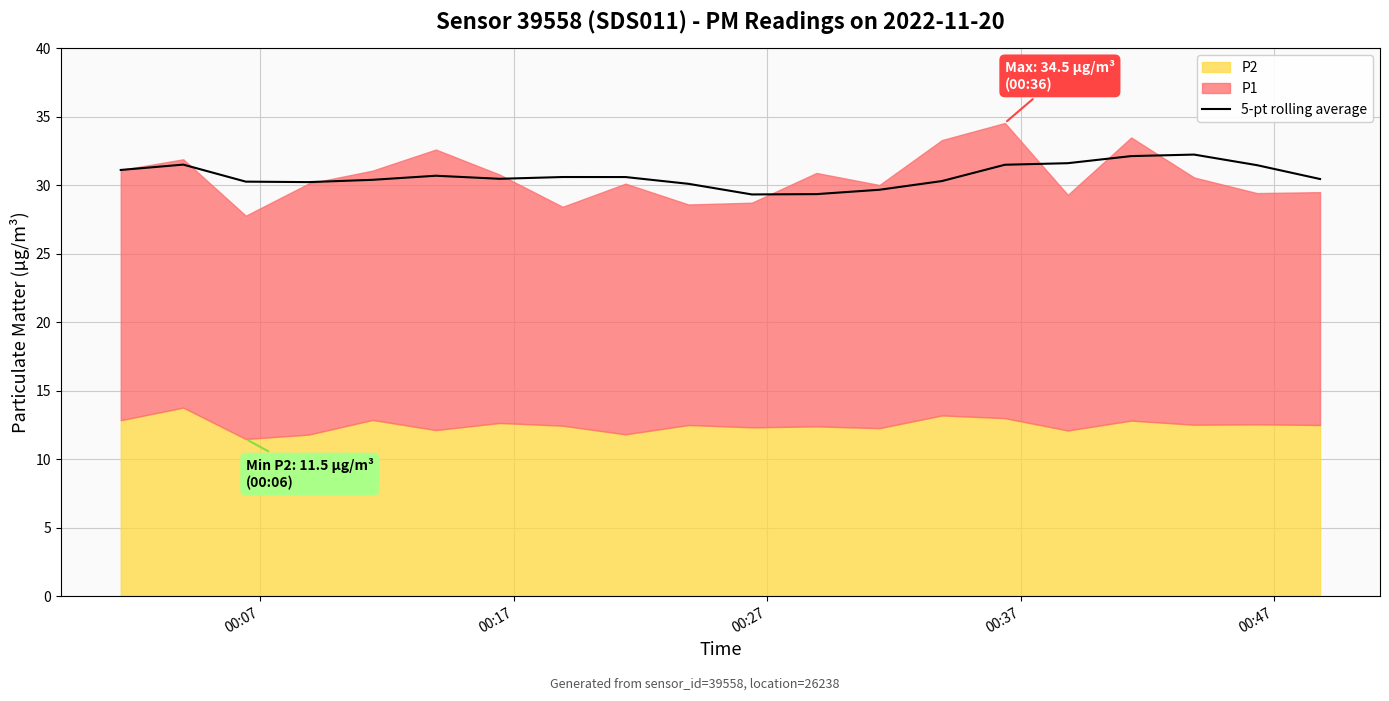

What is the difference between the maximum and minimum values?

2.9